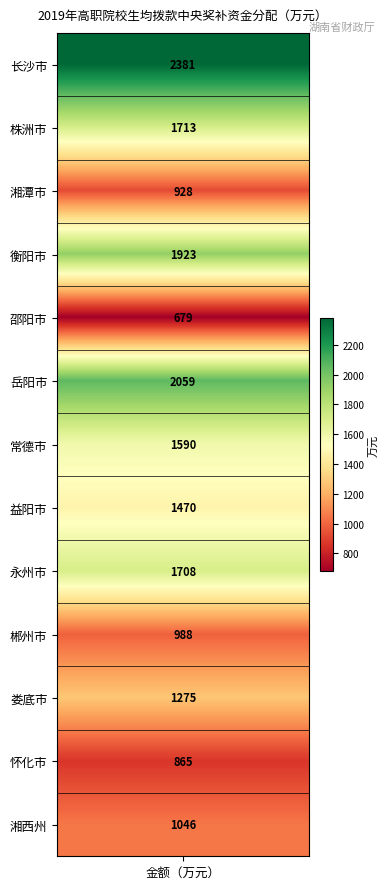

Reading right to left, extract all data points from this chart.

12=1046	11=865	10=1275	9=988	8=1708	7=1470	6=1590	5=2059	4=679	3=1923	2=928	1=1713	values=2381